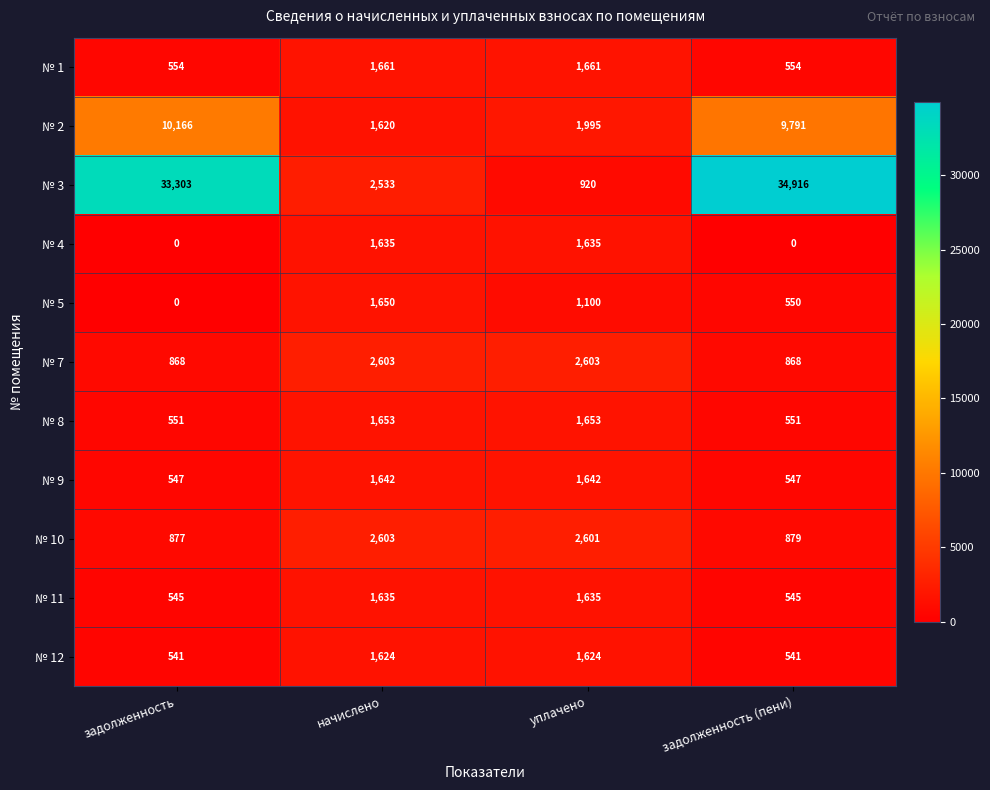

How many categories are shown in the chart?

4